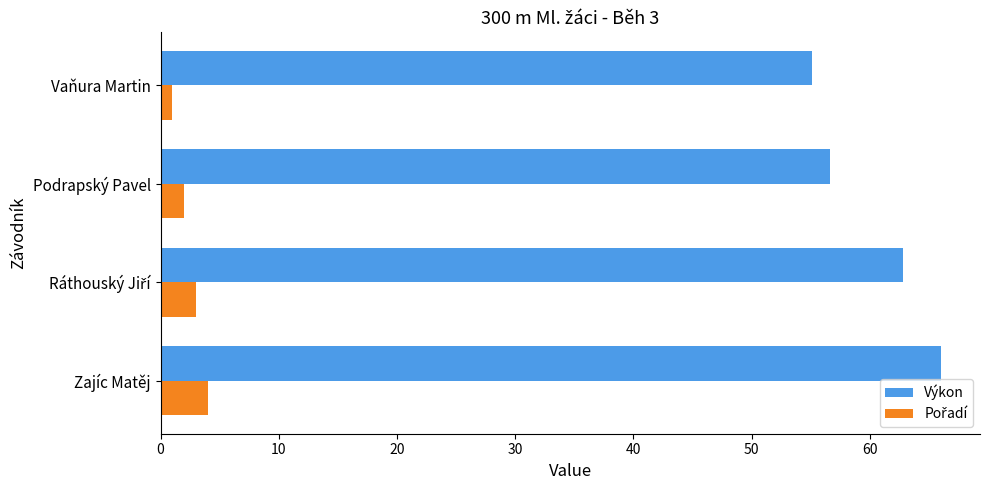

What is the sum of all Výkon values?

240.6